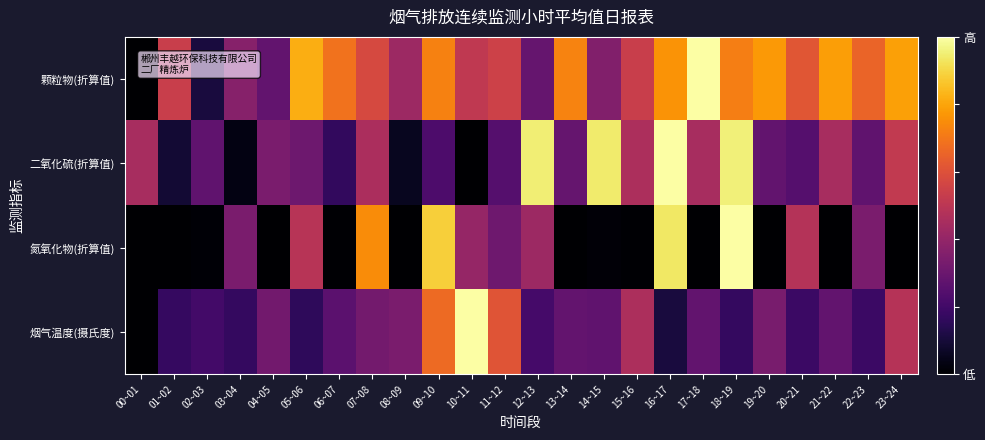

Reading left to right, extract all data points from this chart.

颗粒物(折算值): 00~01=0.0	01~02=0.5	02~03=0.1	03~04=0.4	04~05=0.3	05~06=0.8	06~07=0.7	07~08=0.6	08~09=0.4	09~10=0.7	10~11=0.5	11~12=0.5	12~13=0.3	13~14=0.7	14~15=0.4	15~16=0.5	16~17=0.8	17~18=1.0	18~19=0.7	19~20=0.8	20~21=0.6	21~22=0.8	22~23=0.7	23~24=0.8
二氧化硫(折算值): 00~01=0.5	01~02=0.1	02~03=0.3	03~04=0.0	04~05=0.3	05~06=0.3	06~07=0.2	07~08=0.5	08~09=0.1	09~10=0.2	10~11=0.0	11~12=0.2	12~13=1.0	13~14=0.3	14~15=0.9	15~16=0.5	16~17=1.0	17~18=0.5	18~19=1.0	19~20=0.3	20~21=0.2	21~22=0.5	22~23=0.3	23~24=0.5
氮氧化物(折算值): 00~01=0.0	01~02=0.0	02~03=0.0	03~04=0.3	04~05=0.0	05~06=0.5	06~07=0.0	07~08=0.7	08~09=0.0	09~10=0.9	10~11=0.4	11~12=0.3	12~13=0.4	13~14=0.0	14~15=0.0	15~16=0.0	16~17=0.9	17~18=0.0	18~19=1.0	19~20=0.0	20~21=0.5	21~22=0.0	22~23=0.3	23~24=0.0
烟气温度(摄氏度): 00~01=0.0	01~02=0.2	02~03=0.2	03~04=0.2	04~05=0.3	05~06=0.2	06~07=0.3	07~08=0.3	08~09=0.3	09~10=0.7	10~11=1.0	11~12=0.6	12~13=0.2	13~14=0.3	14~15=0.3	15~16=0.5	16~17=0.1	17~18=0.3	18~19=0.2	19~20=0.3	20~21=0.2	21~22=0.3	22~23=0.2	23~24=0.5